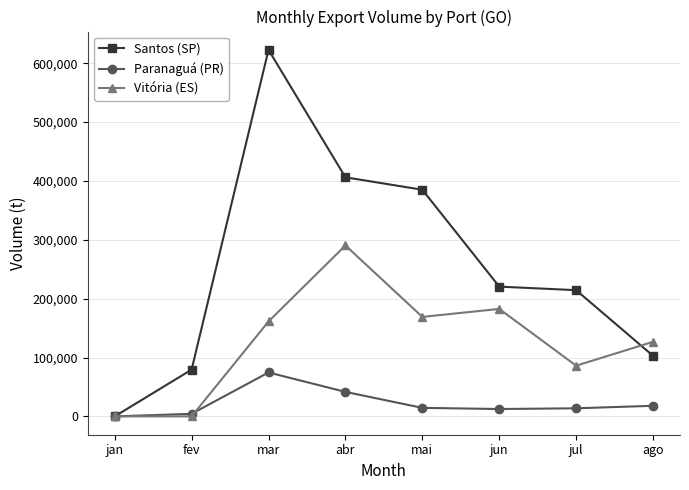

At which category does Santos (SP) reach its first local peak?

mar